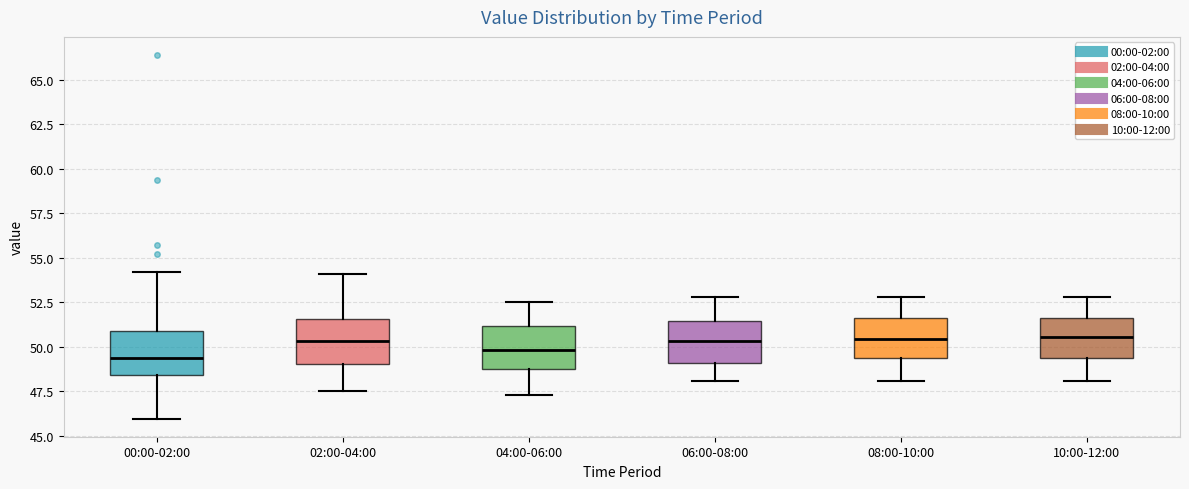

Reading left to right, read every box against the y-axis: the position of its median line, the range the box covers, and the ends of its whiskers. The values are not printed on the chart, so give them approximately, as read against the axis.

00:00-02:00: median 49.5, box 48.5 to 51.0, whiskers 46.0 to 54.0
02:00-04:00: median 50.5, box 49.0 to 51.5, whiskers 47.5 to 54.0
04:00-06:00: median 50.0, box 49.0 to 51.0, whiskers 47.5 to 52.5
06:00-08:00: median 50.5, box 49.0 to 51.5, whiskers 48.0 to 53.0
08:00-10:00: median 50.5, box 49.5 to 51.5, whiskers 48.0 to 53.0
10:00-12:00: median 50.5, box 49.5 to 51.5, whiskers 48.0 to 53.0